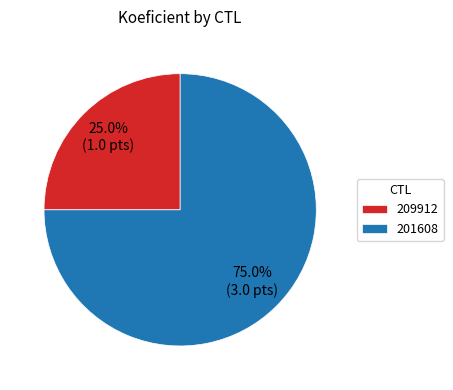

How many slices are in this pie chart?

2